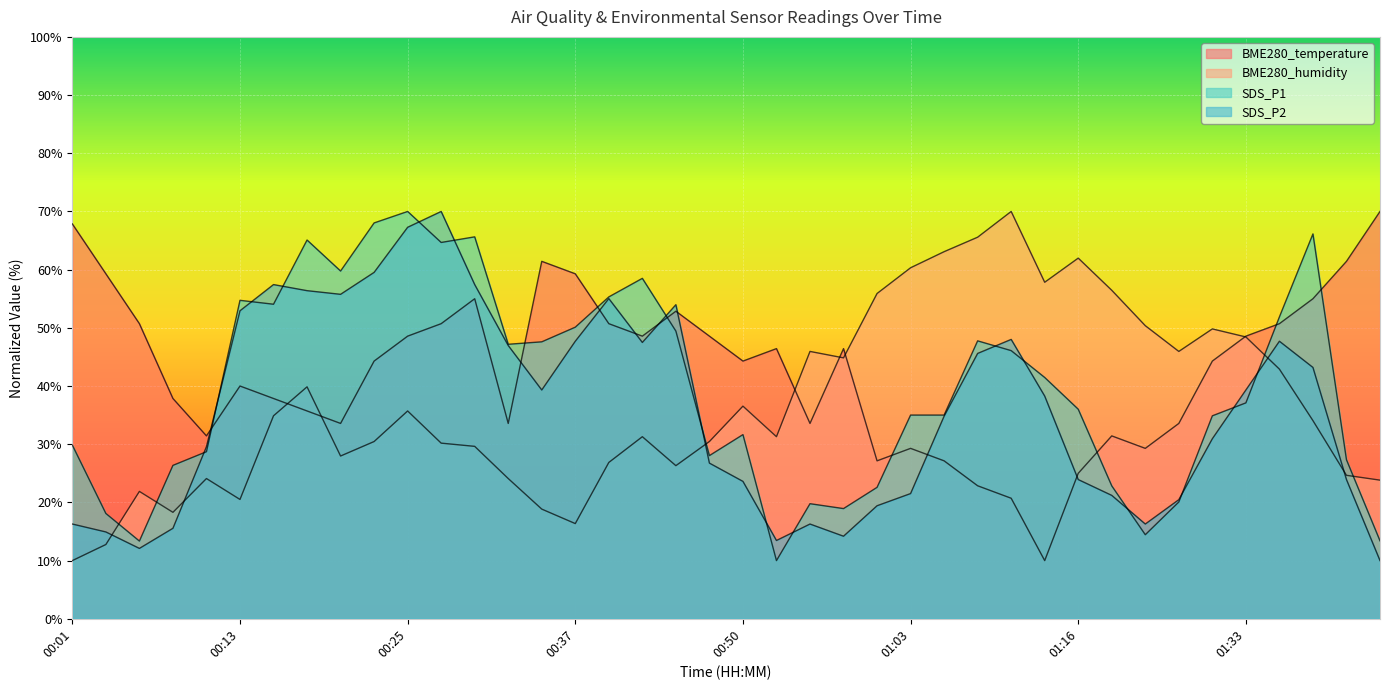

What is the label of the 21st point from the left?

00:50